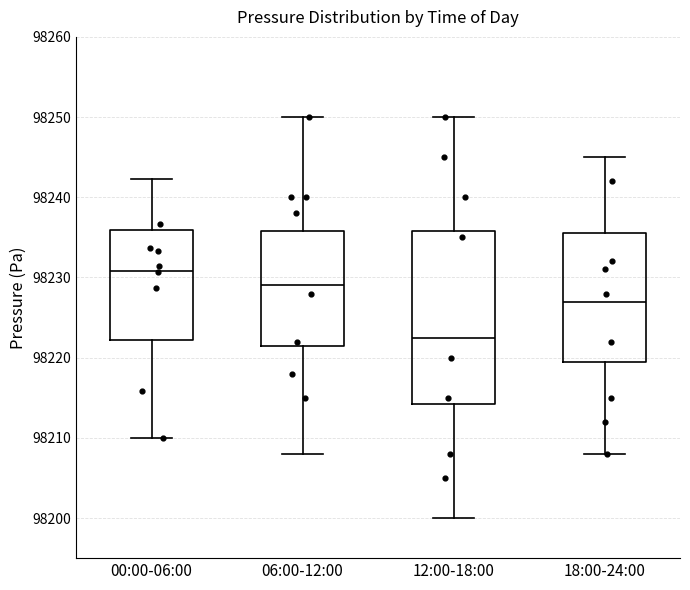

Reading left to right, read every box against the y-axis: the position of its median line, the range the box covers, and the ends of its whiskers. The values are not printed on the chart, so give them approximately, as read against the axis.

00:00-06:00: median 98231, box 98222 to 98236, whiskers 98210 to 98242
06:00-12:00: median 98229, box 98222 to 98236, whiskers 98208 to 98250
12:00-18:00: median 98223, box 98214 to 98236, whiskers 98200 to 98250
18:00-24:00: median 98227, box 98220 to 98236, whiskers 98208 to 98245